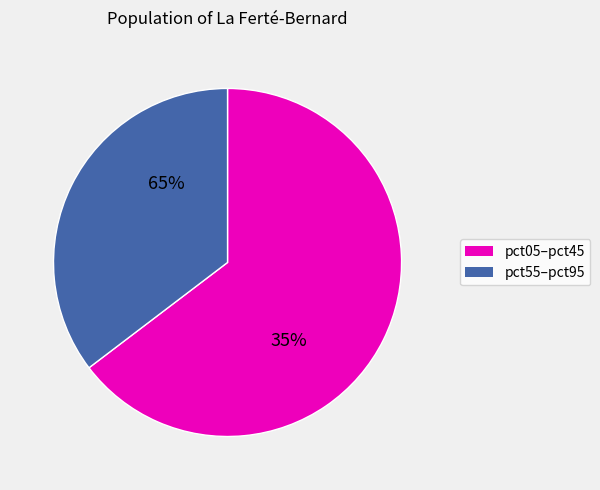

Is it true that pct55 is 14% of the pie?

False